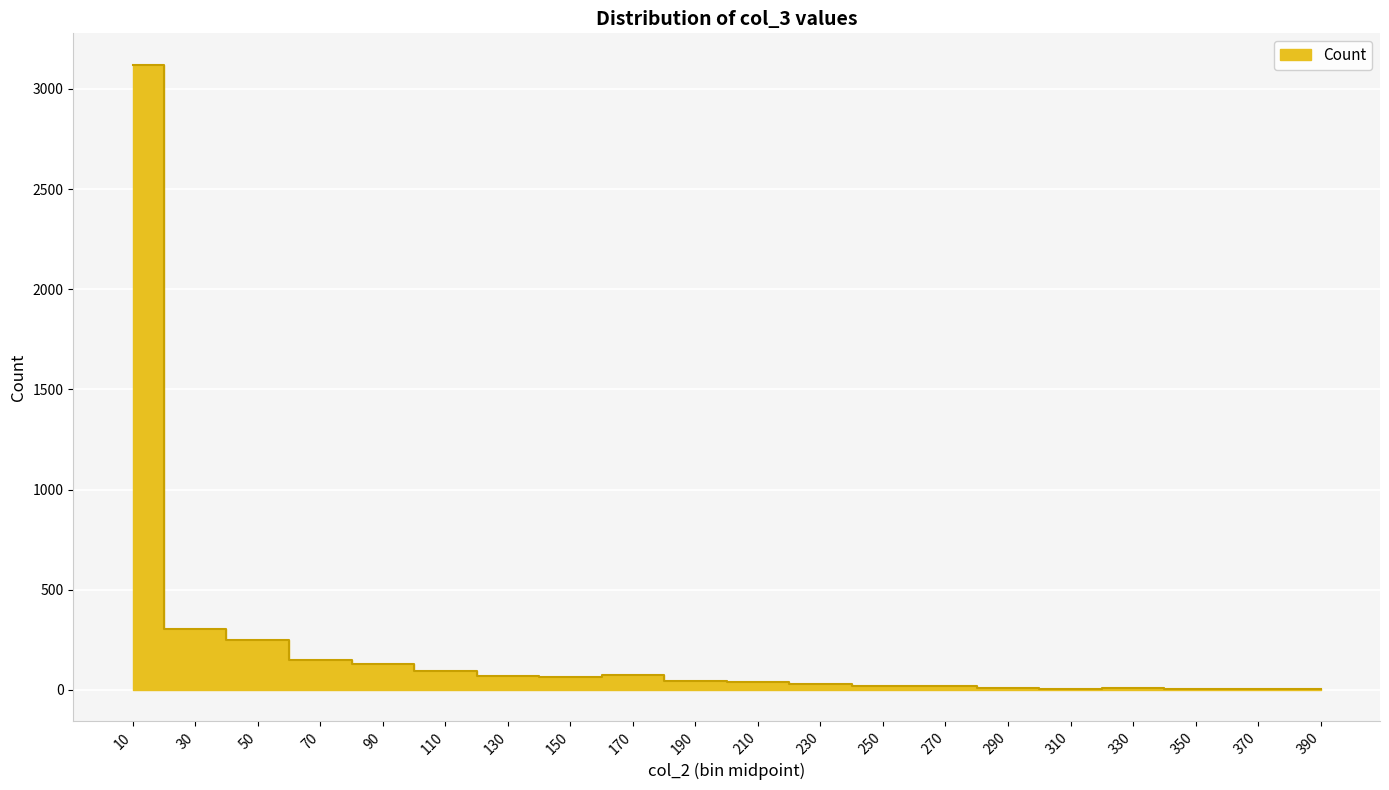

True or false: the data shows 8 at 330.

True